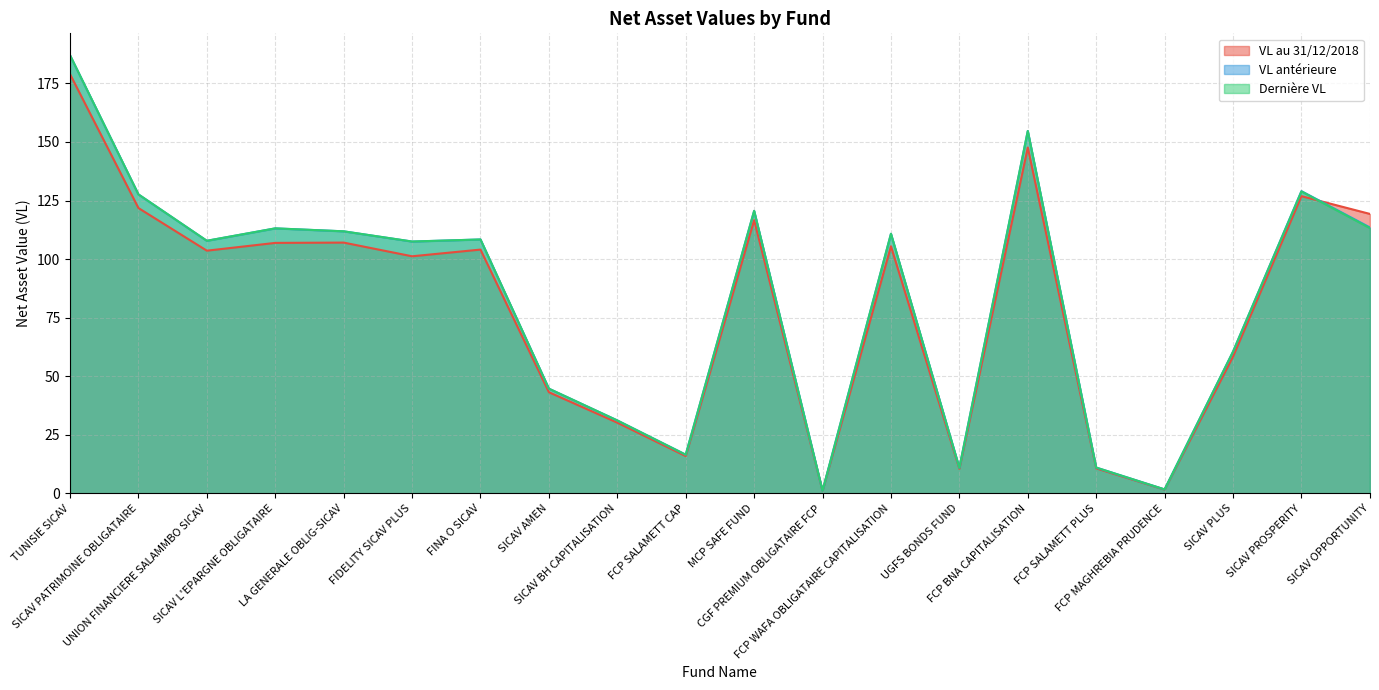

What is the sum of the VL antérieure values at FCP SALAMETT PLUS and SICAV L'EPARGNE OBLIGATAIRE?

124.2